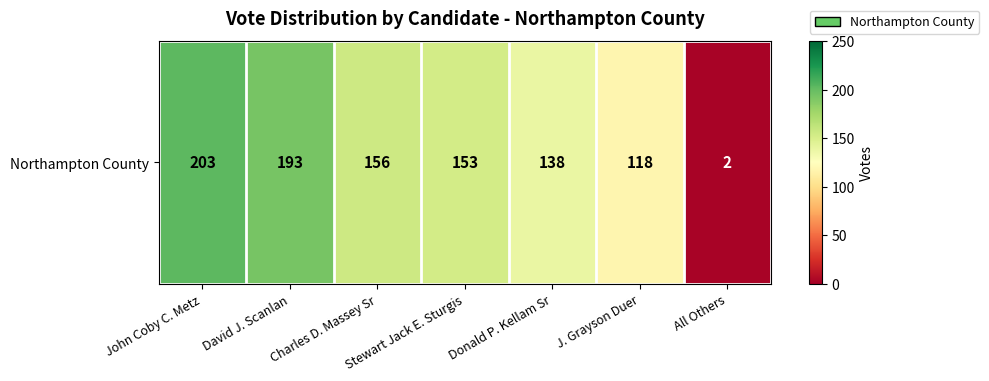

Reading left to right, what are all the values shown in this chart?

John Coby C. Metz=203	David J. Scanlan=193	Charles D. Massey Sr=156	Stewart Jack E. Sturgis=153	Donald P. Kellam Sr=138	J. Grayson Duer=118	All Others=2